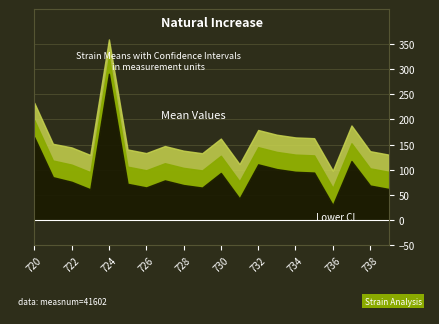

What is the total value across all series at 725?

318.4